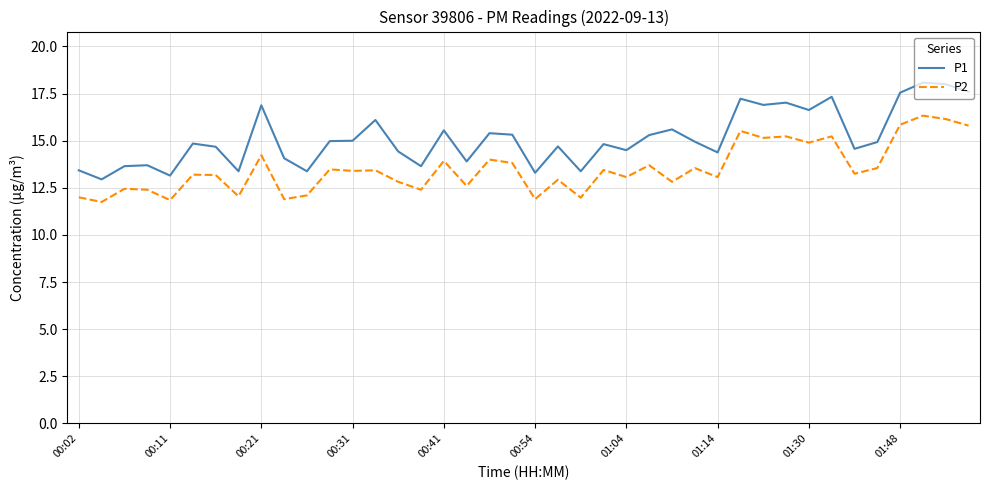

Rank the series by their maximum value, from lowest to highest.

P2, P1